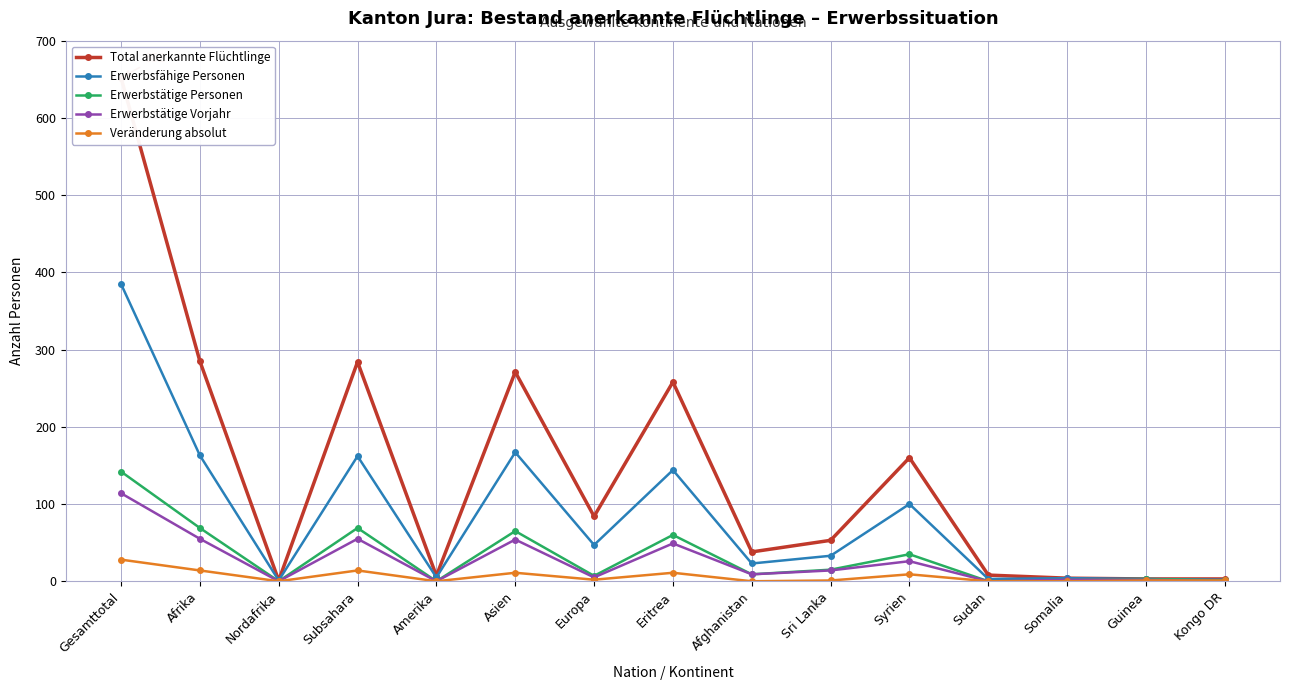

List the series in order of their peak value, highest first.

Total anerkannte Flüchtlinge, Erwerbsfähige Personen, Erwerbstätige Personen, Erwerbstätige Vorjahr, Veränderung absolut